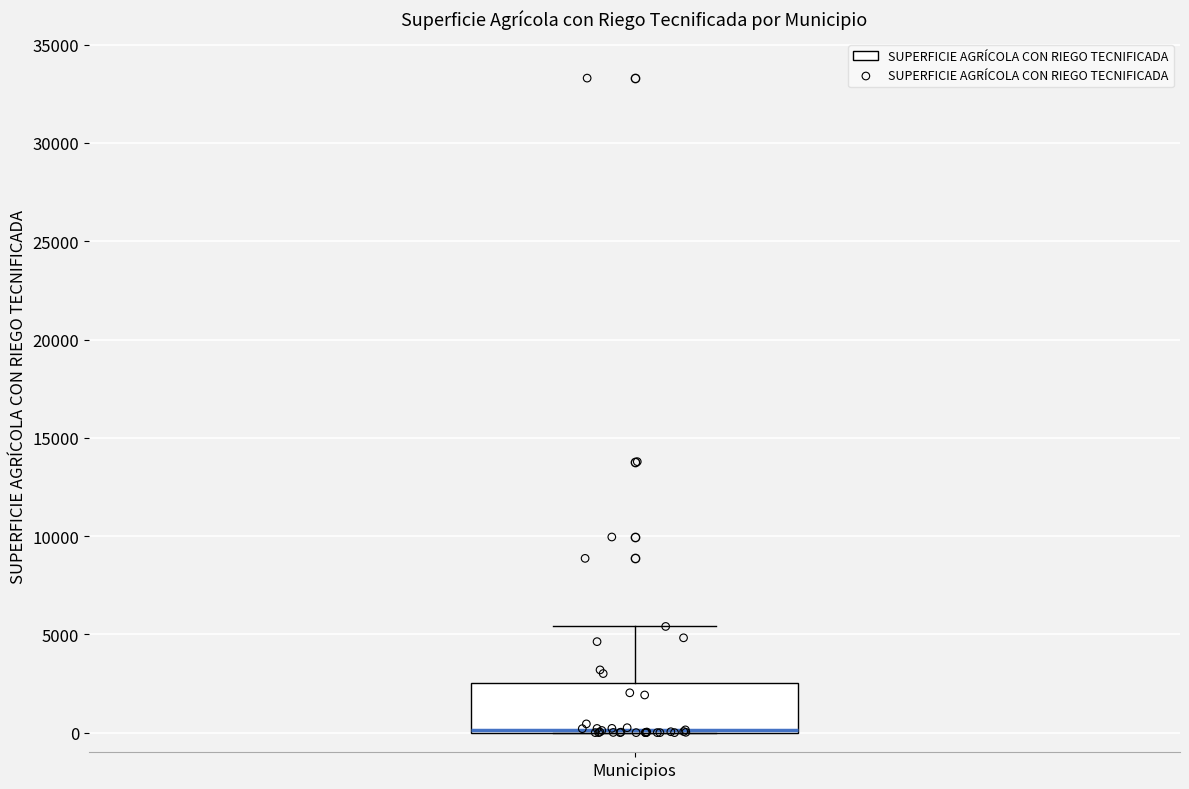

Transcribe this box plot: give where the median line is, the range the box spans, and where the two whiskers end, as read against the y-axis. The values are not printed on the chart, so give them approximately, as read against the axis.

median 0 (drawn on the box's lower edge), box 0 to 2500, whiskers 0 to 5500